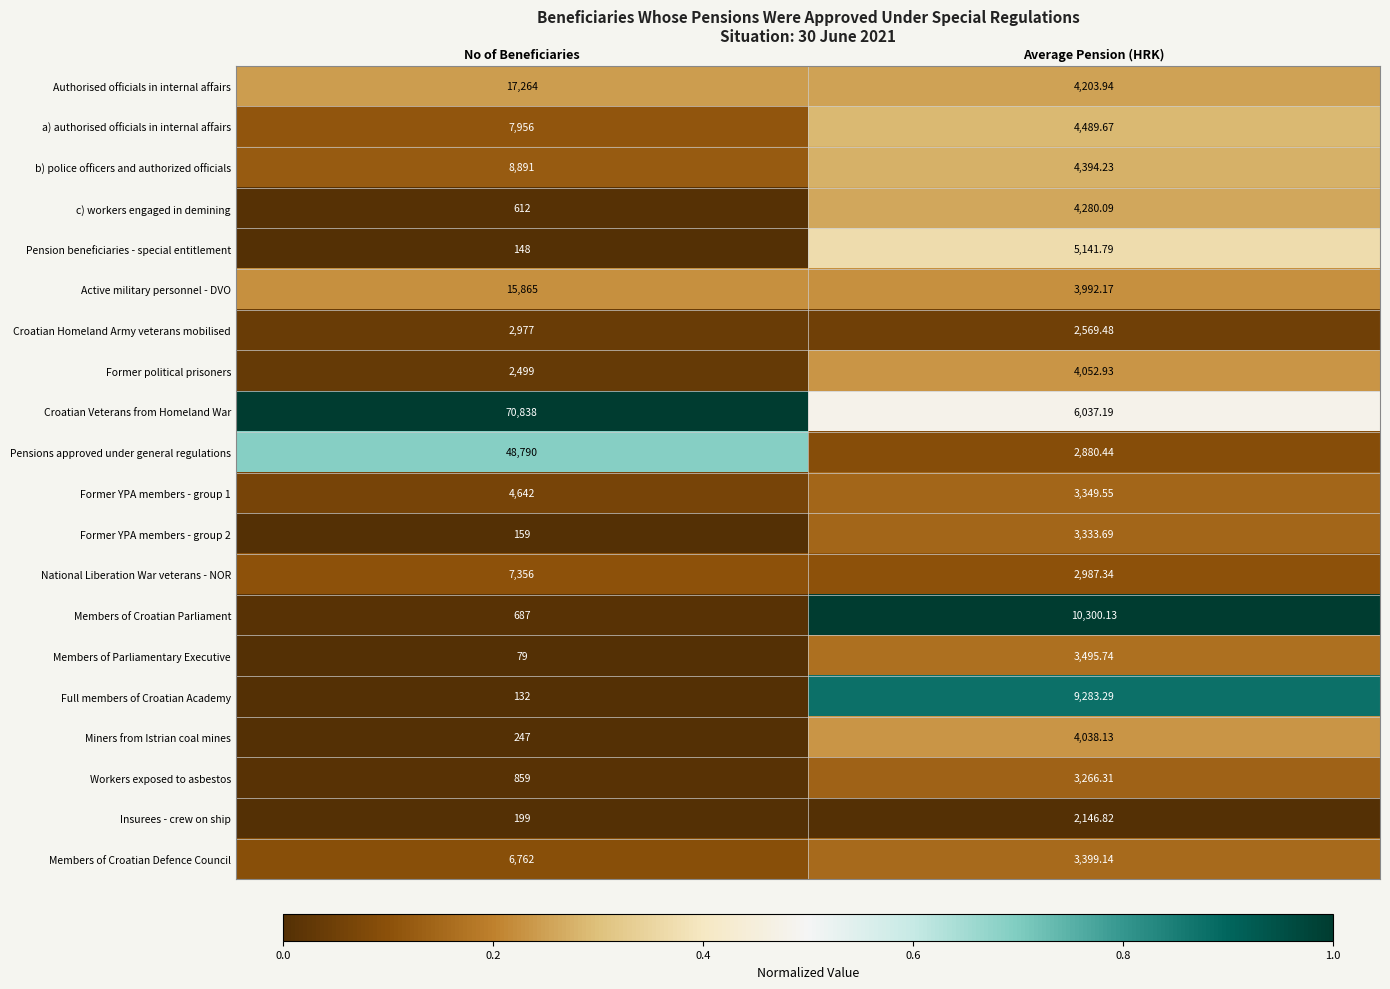

Which series changed the most between No of Beneficiaries and Average Pension (HRK)?

Croatian Veterans from Homeland War